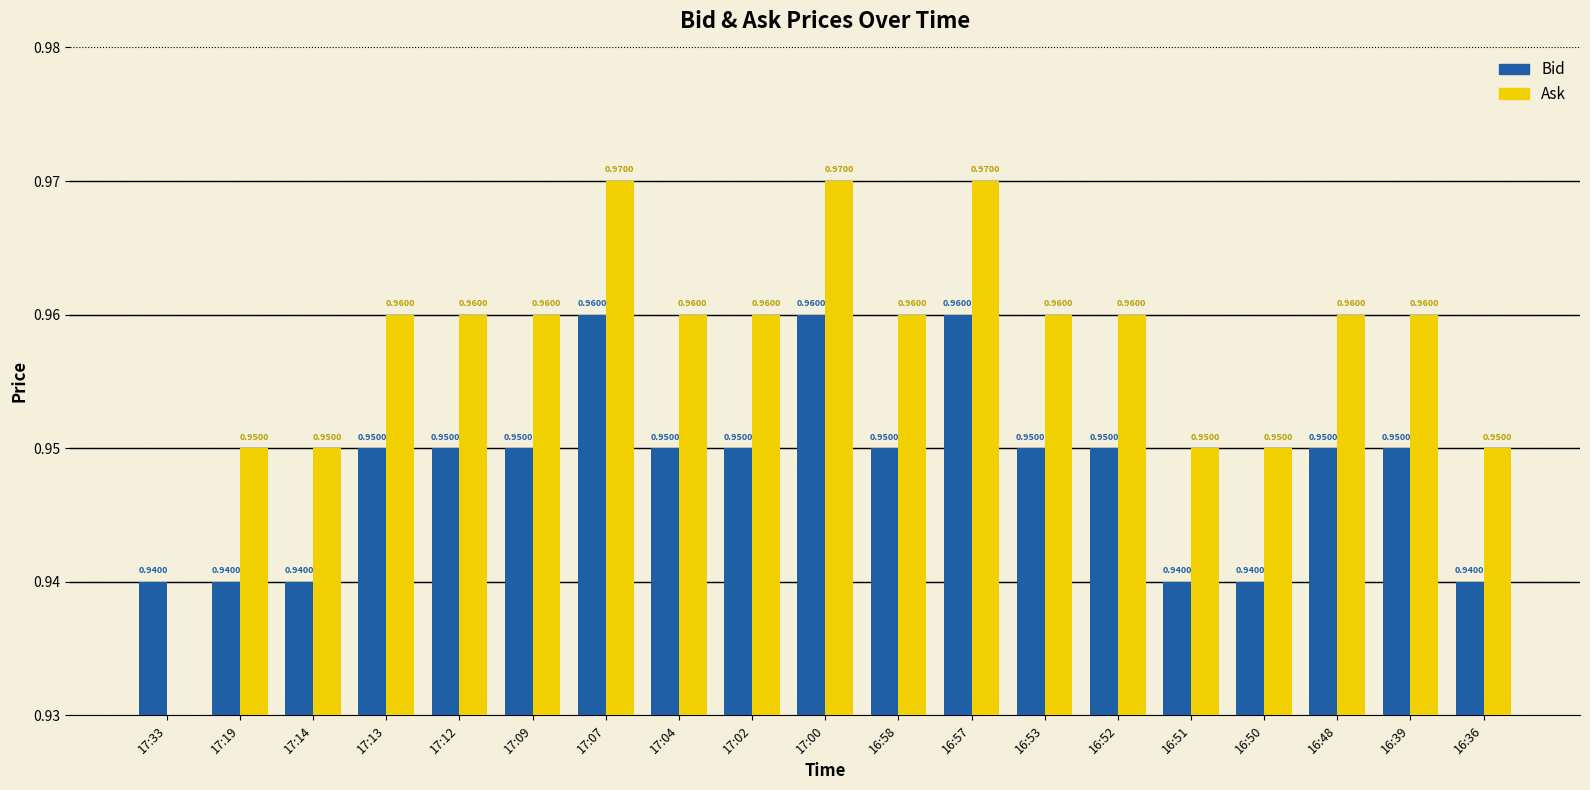

Reading left to right, list all the values displayed in this chart.

Bid: 17:33=0.9	17:19=0.9	17:14=0.9	17:13=0.9	17:12=0.9	17:09=0.9	17:07=1.0	17:04=0.9	17:02=0.9	17:00=1.0	16:58=0.9	16:57=1.0	16:53=0.9	16:52=0.9	16:51=0.9	16:50=0.9	16:48=0.9	16:39=0.9	16:36=0.9
Ask: 17:33=0.0	17:19=0.9	17:14=0.9	17:13=1.0	17:12=1.0	17:09=1.0	17:07=1.0	17:04=1.0	17:02=1.0	17:00=1.0	16:58=1.0	16:57=1.0	16:53=1.0	16:52=1.0	16:51=0.9	16:50=0.9	16:48=1.0	16:39=1.0	16:36=0.9